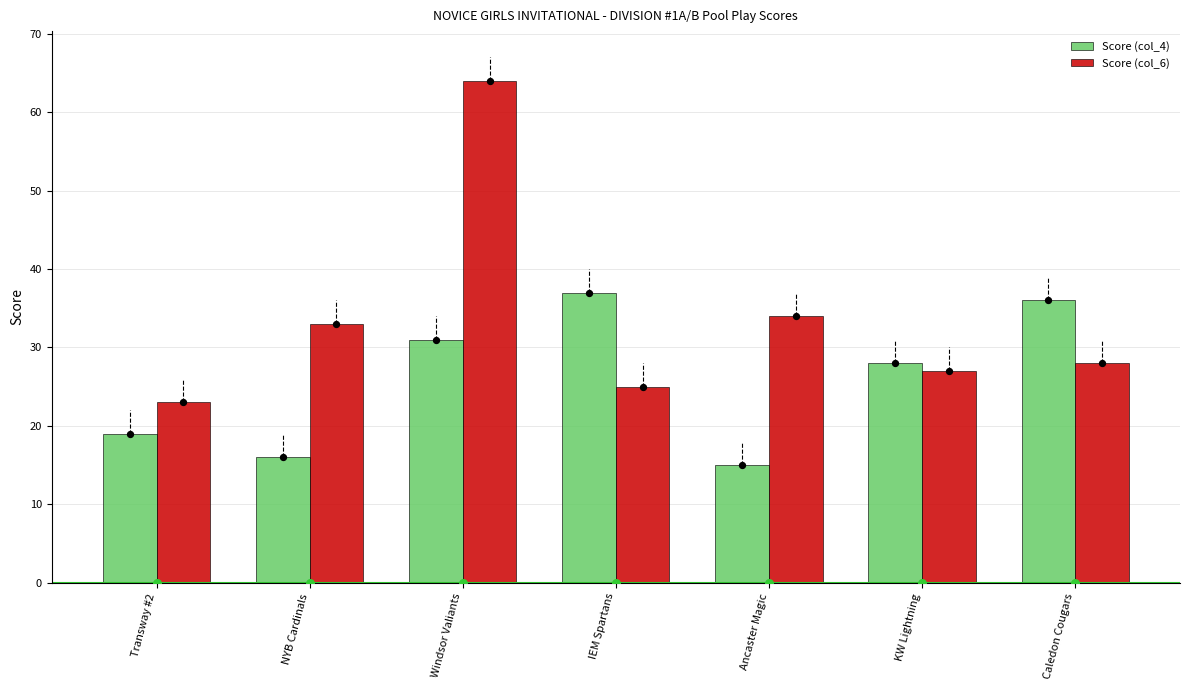

At how many categories does at least one series exceed 49?

1